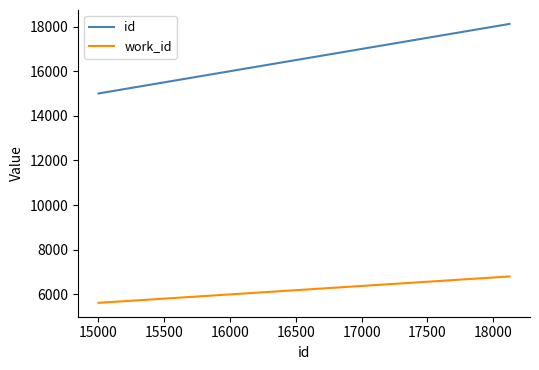

What is the smallest value displayed?

5614